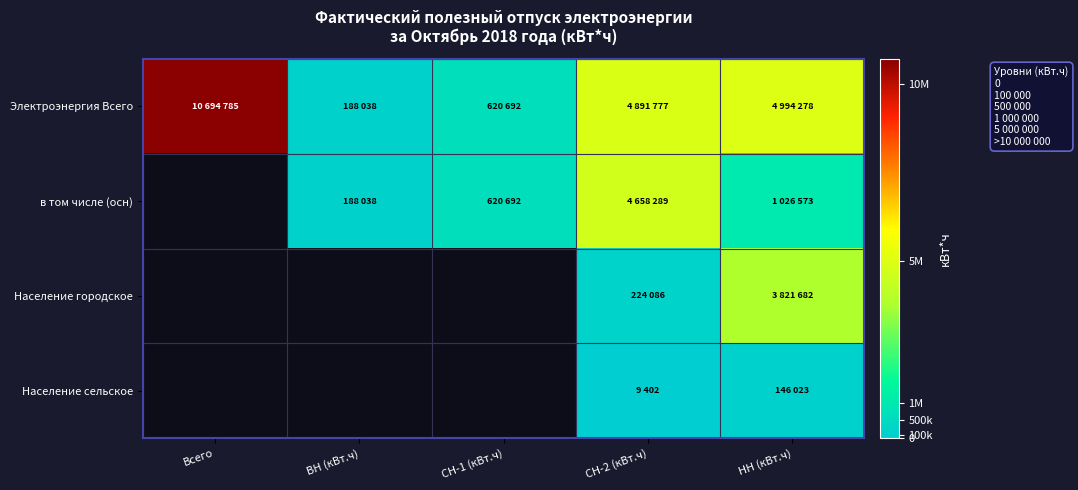

Where does the в том числе (осн) series first go above 188038?

СН-1 (кВт.ч)